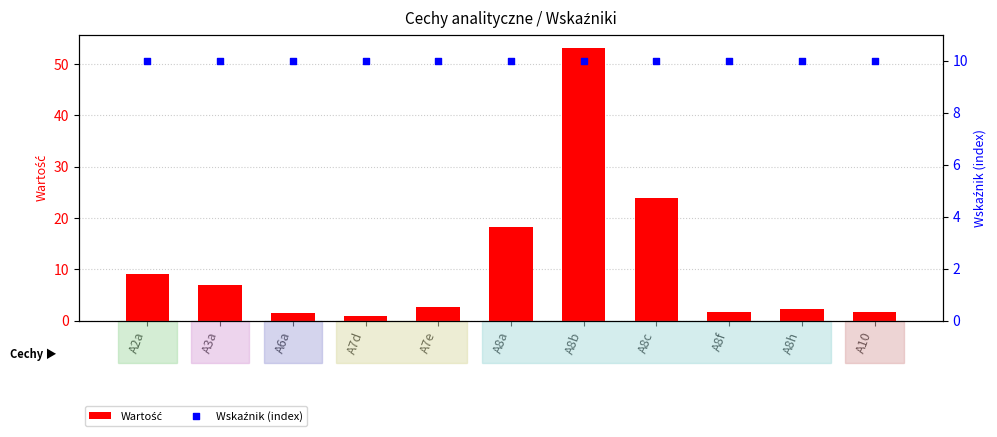

Which series has the widest spread of Y values?

Wartość